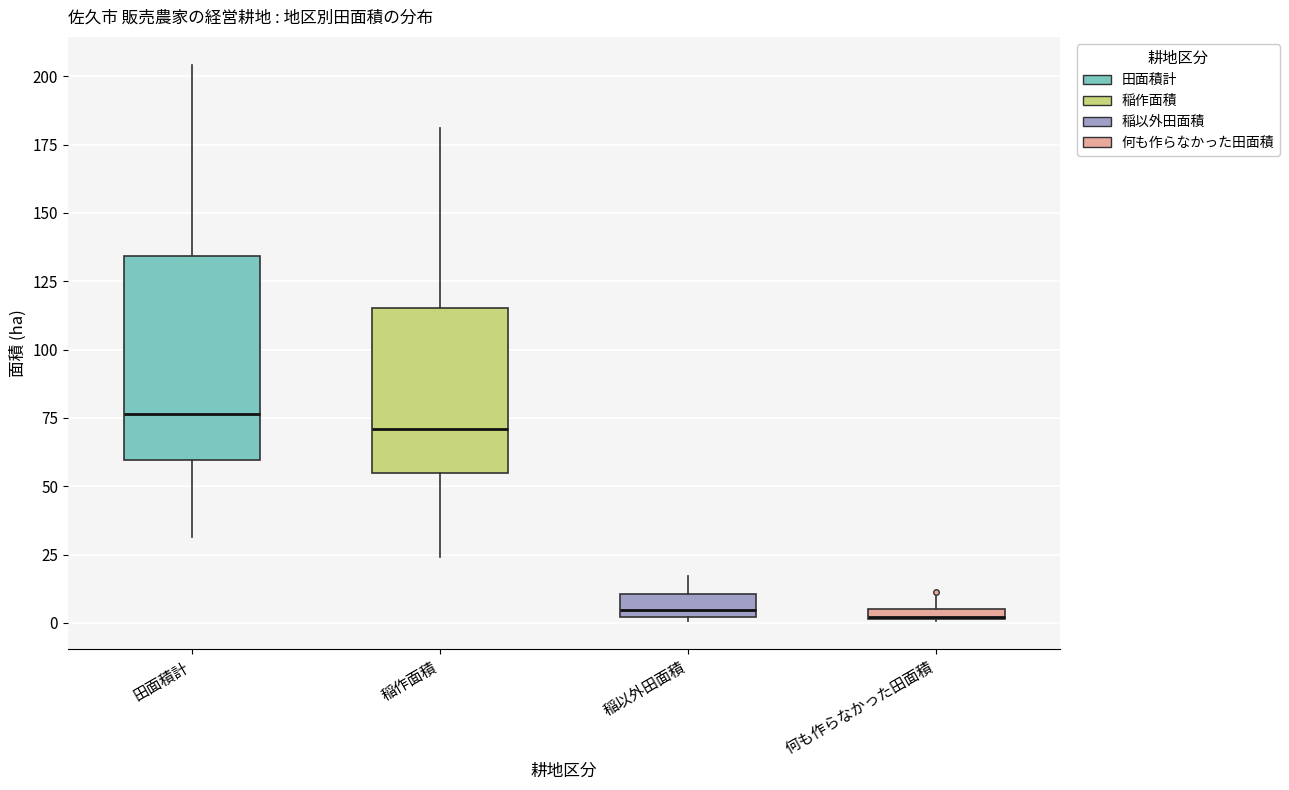

Where is the lower edge of the box for 稲以外田面積 on the y-axis? The values are not printed on the chart, so give them approximately, as read against the axis.

0